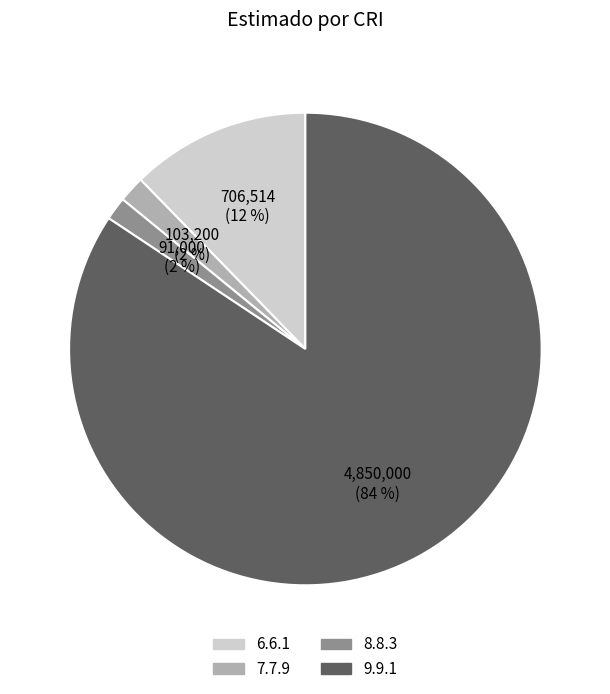

Is 9.9.1 the majority of the pie?

Yes